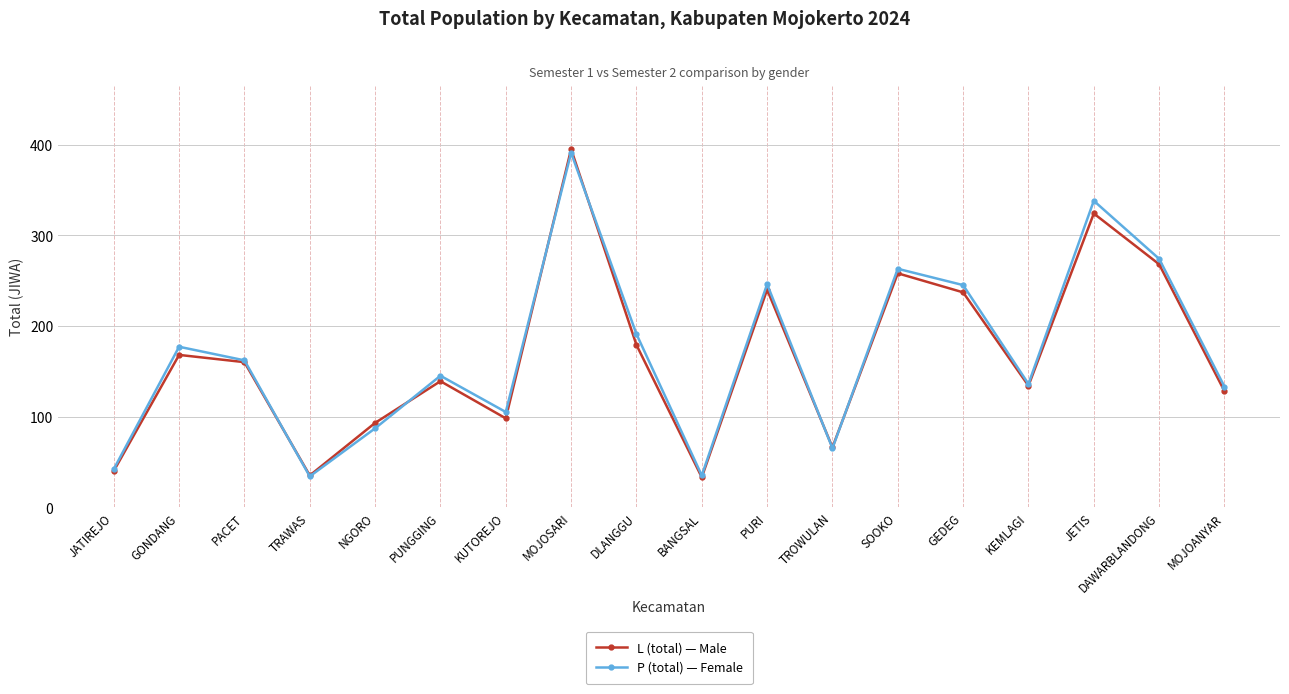

At how many categories does at least one series exceed 156?

9